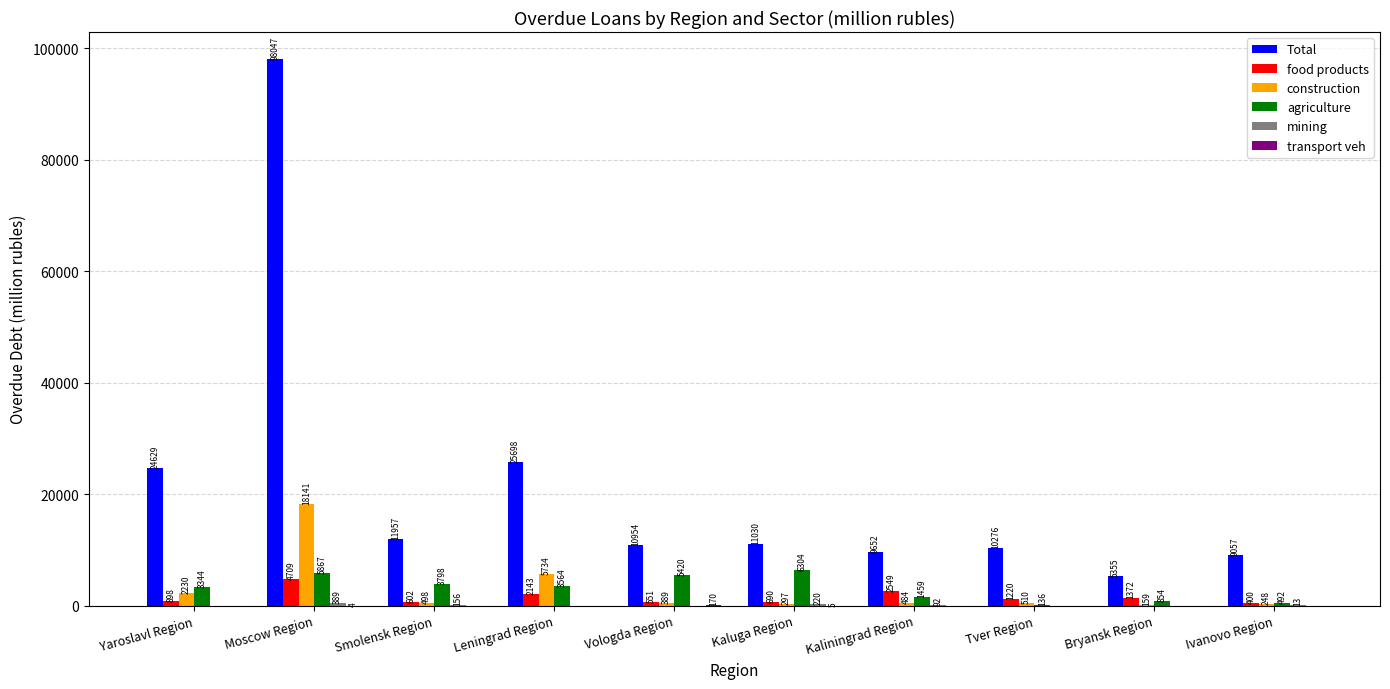

The Total series shows 3009 at Ivanovo Region. True or false?

False